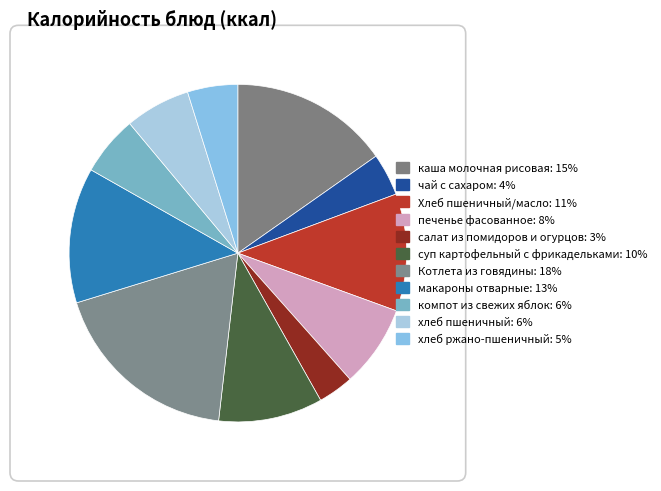

To the nearest percent, what is the difference between the largest and smallest slice percentages?

15%